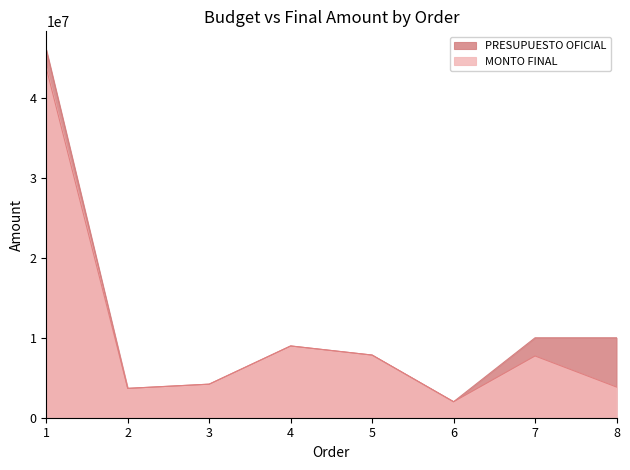

True or false: MONTO FINAL and PRESUPUESTO OFICIAL cross at least once.

False